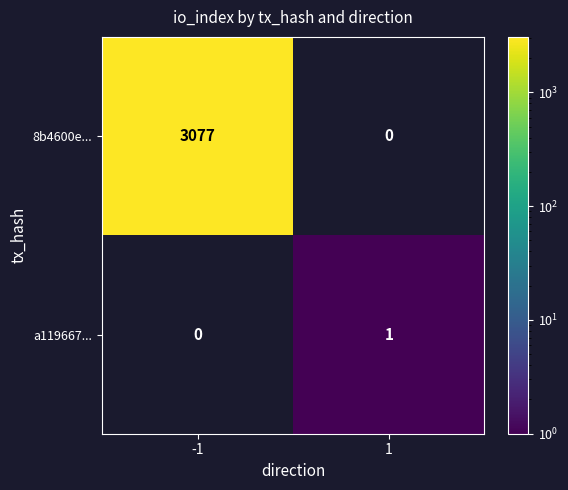

How many data points does each series have?

2